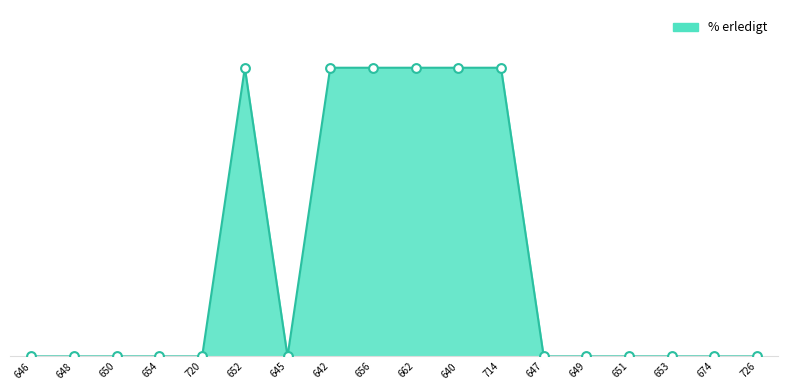

Which has a higher value, 650 or 647?

650